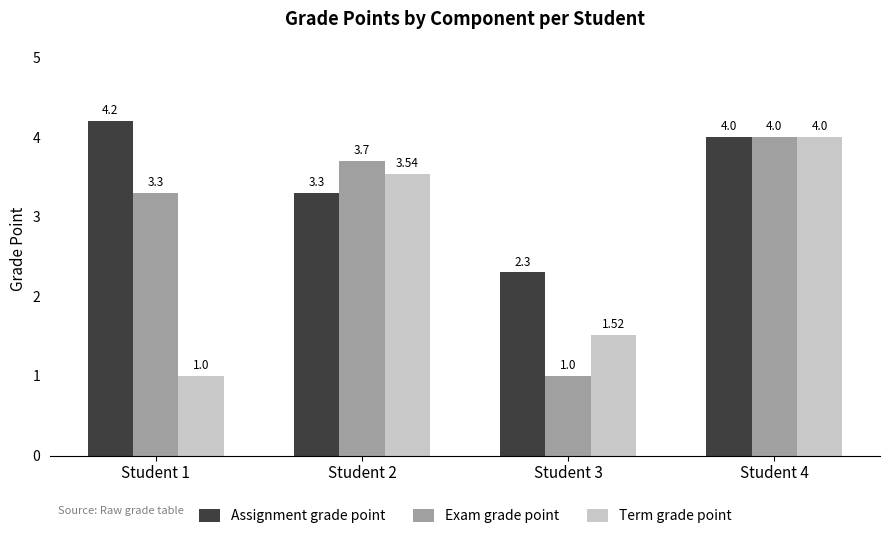

At which category is the sum across all series the highest?

Student 4